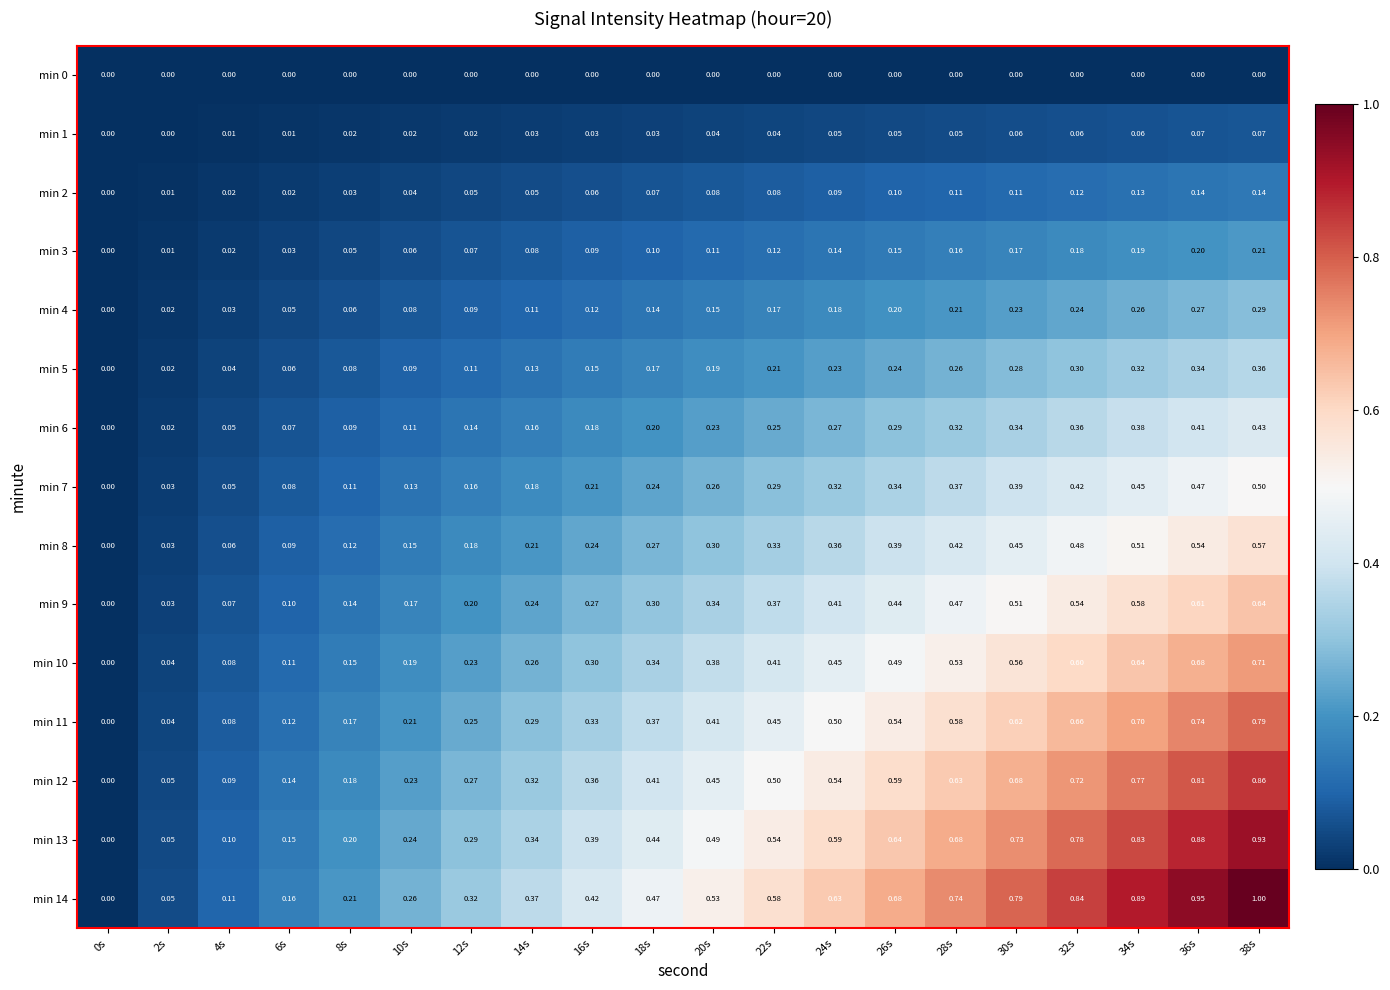

Which series has the largest total across all categories?

min 14